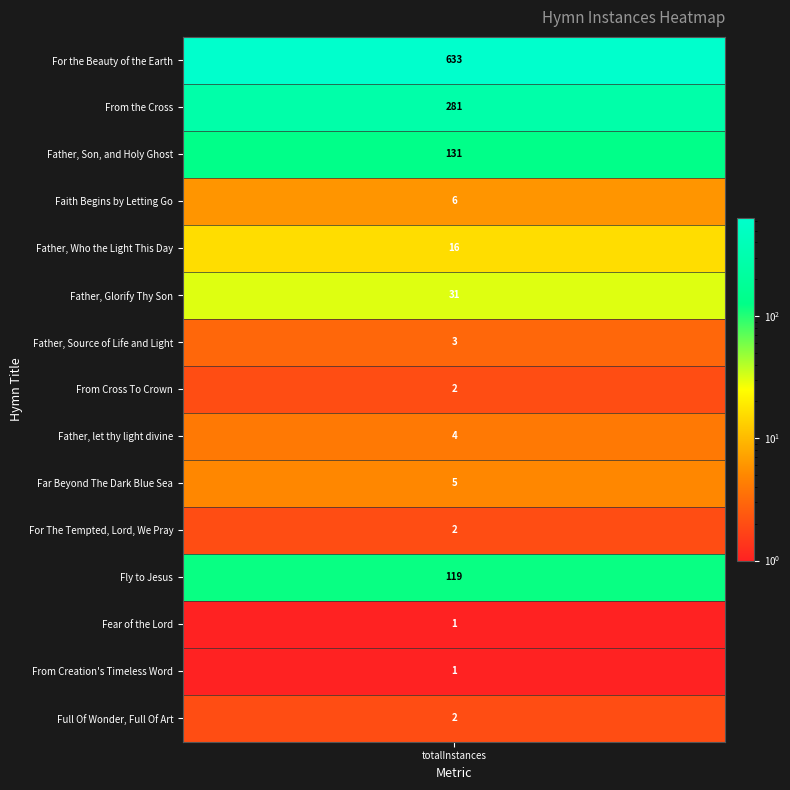

What is the minimum value shown in the chart?

1